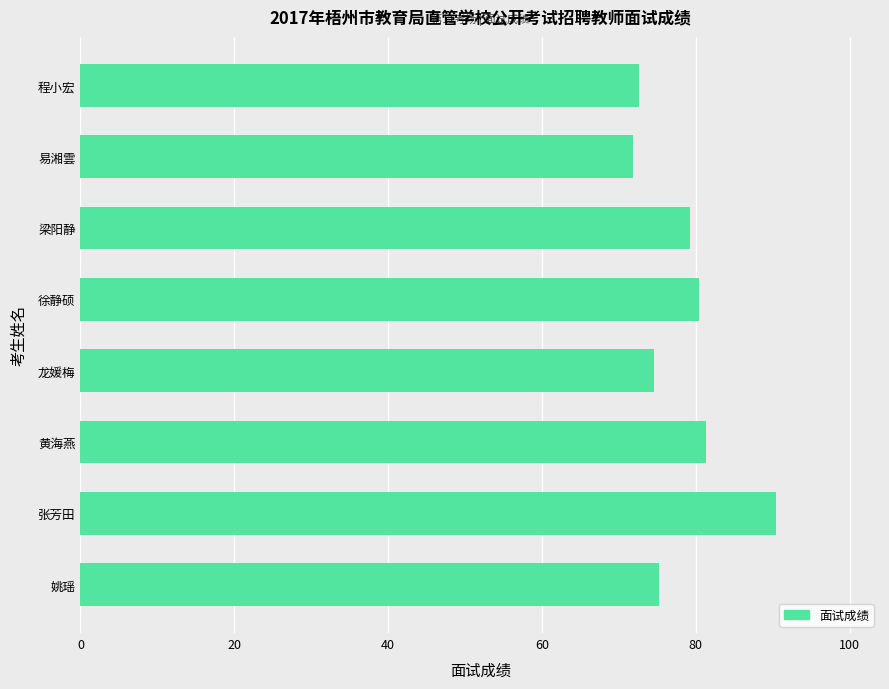

What is the minimum value shown in the chart?

71.8